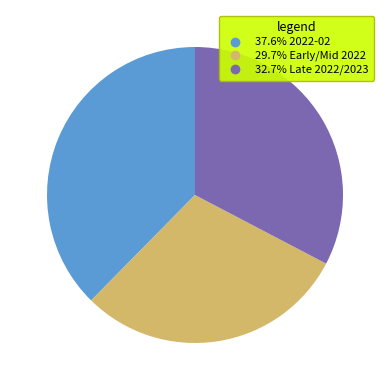

Is there any slice that represents more than half of the pie?

No